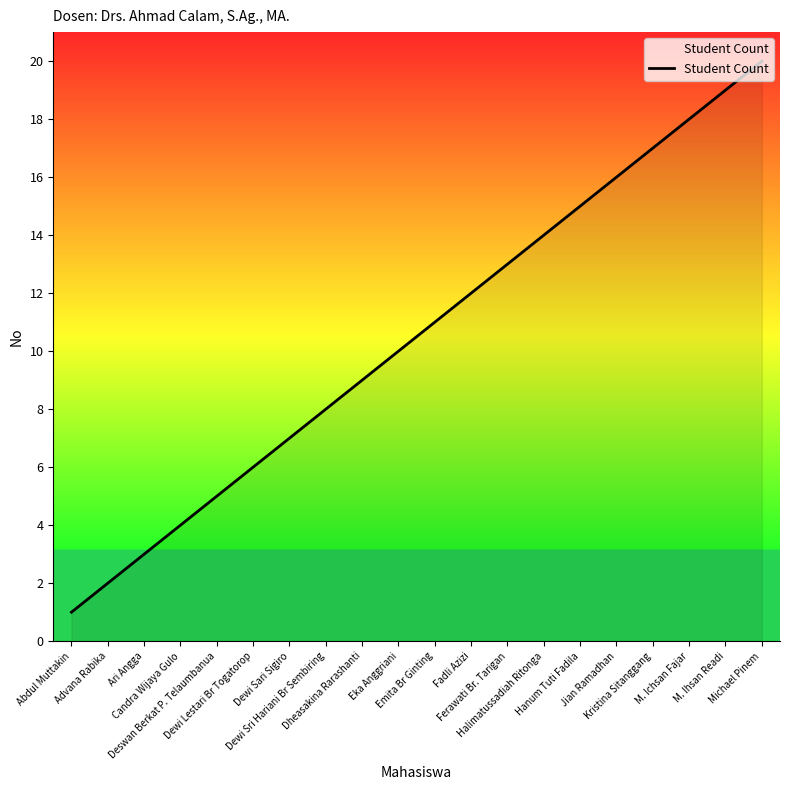

Rank the categories by value from lowest to highest.

Abdul Muttakin, Advana Rabika, Ari Angga, Candra Wijaya Gulo, Deswan Berkat P. Telaumbanua, Dewi Lestari Br Togatorop, Dewi Sari Sigiro, Dewi Sri Hariani Br Sembiring, Dheasakina Rarashanti, Eka Anggriani, Emita Br Ginting, Fadli Azizi, Ferawati Br. Tarigan, Halimatussadiah Ritonga, Hanum Tuti Fadila, Jian Ramadhan, Kristina Sitanggang, M. Ichsan Fajar, M. Ihsan Readi, Michael Pinem